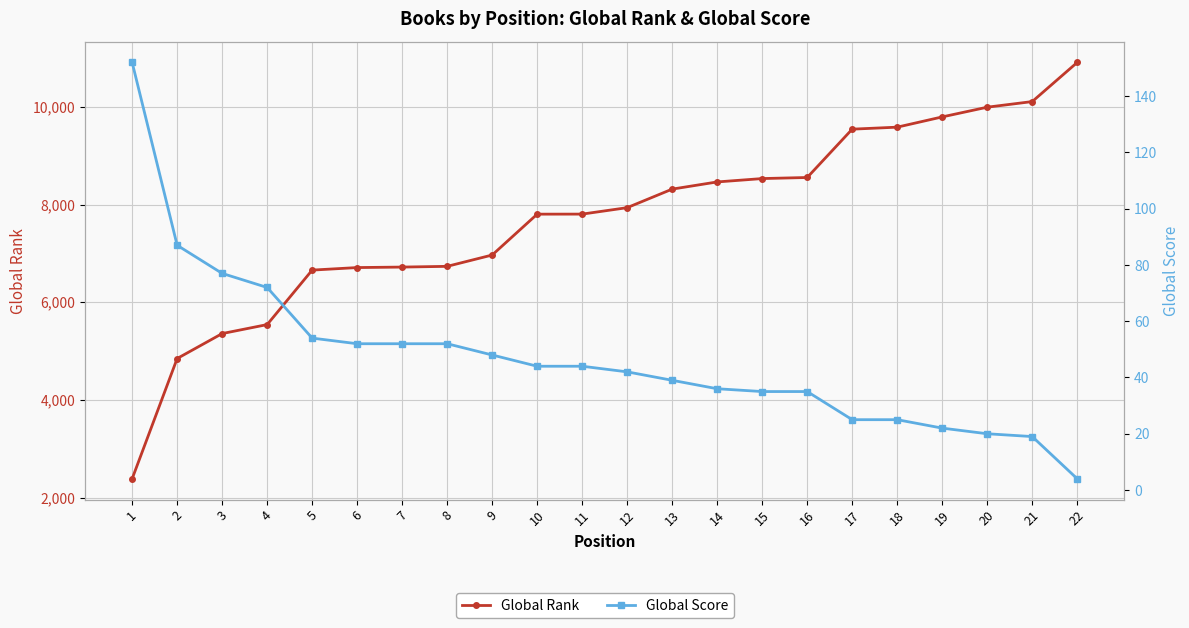

Which series has the largest range (max minus min)?

Global Rank